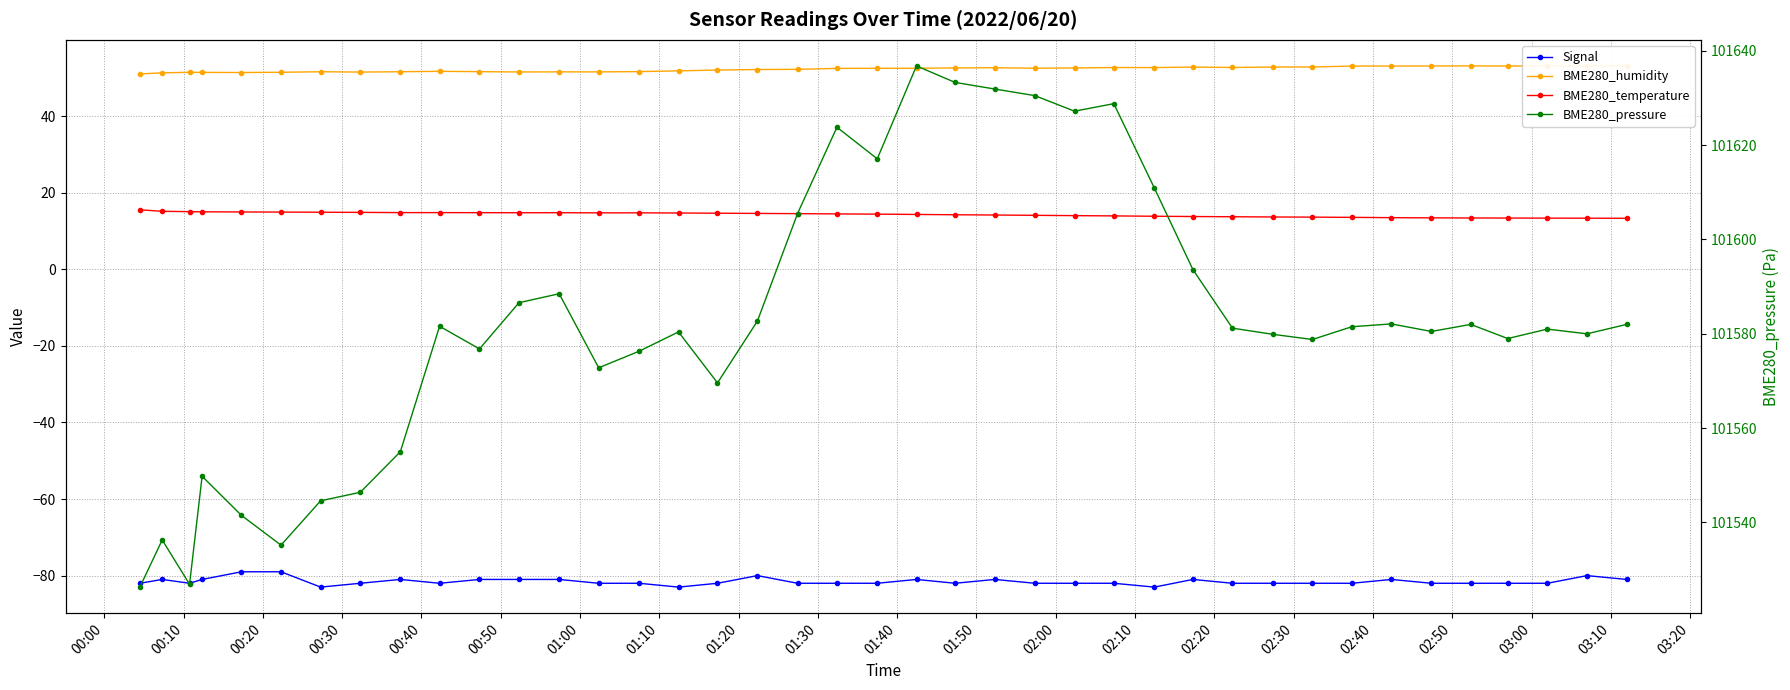

What is the difference between the maximum and minimum values in the BME280_pressure series?

110.5